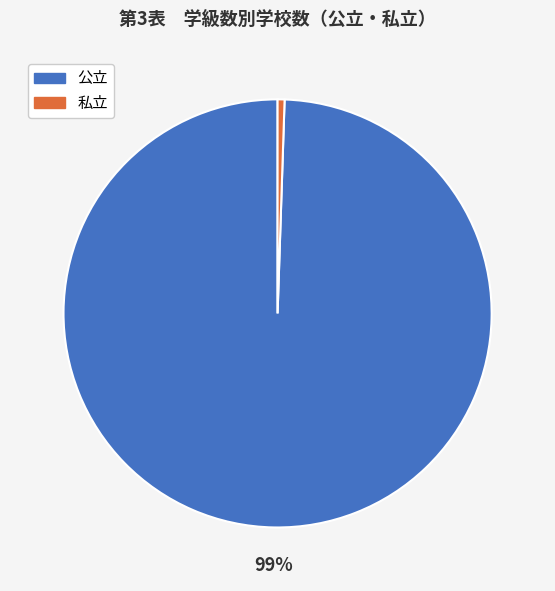

What percentage is the 私立 slice, to the nearest percent?

1%